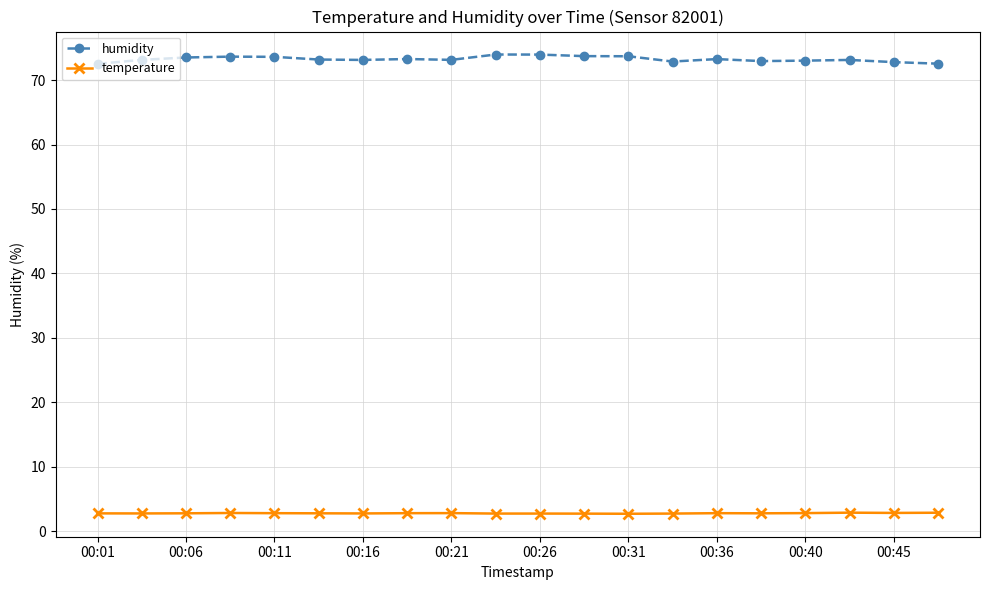

Rank the series by their maximum value, from highest to lowest.

humidity, temperature